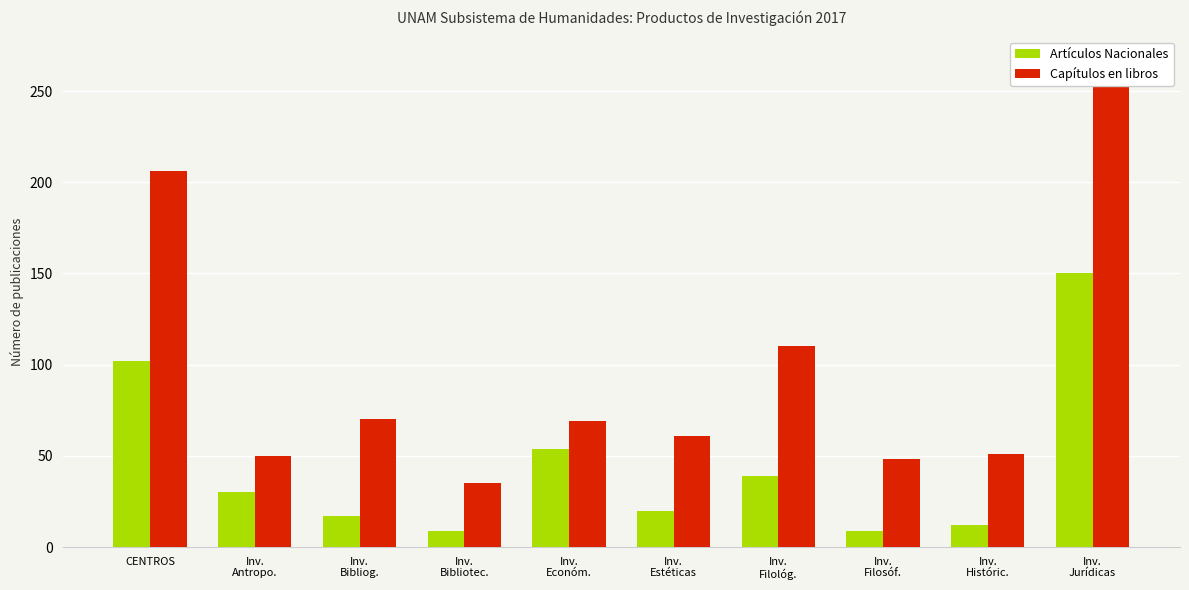

Read the Artículos Nacionales value at Inv.
Filológ..

39